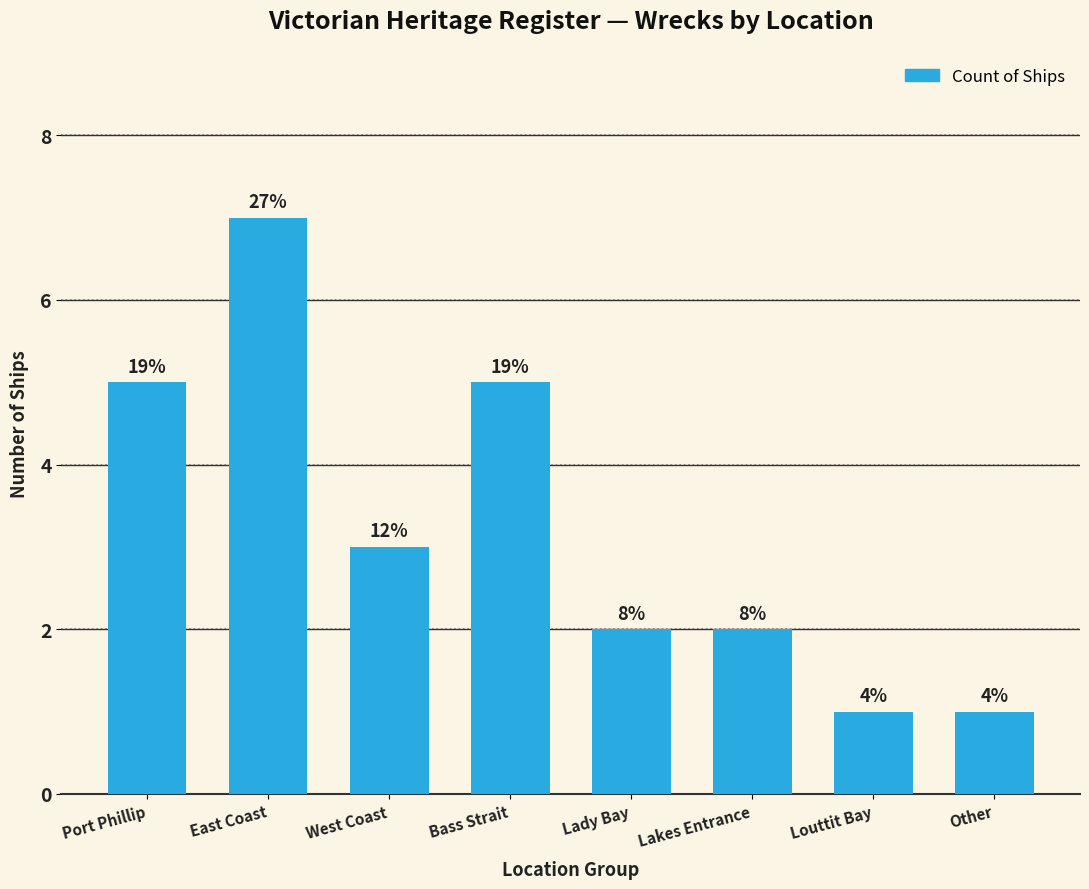

What is the greatest value displayed?

7